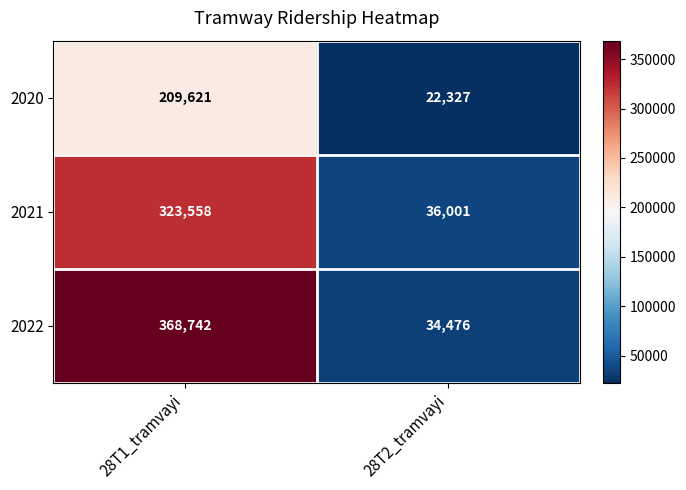

At which category does the chart reach its minimum across all series?

28T2_tramvayi